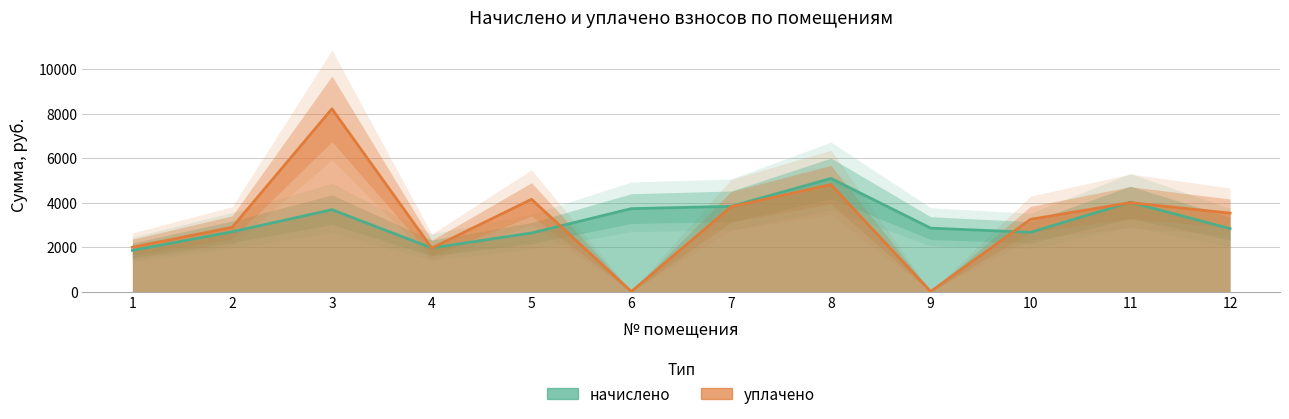

True or false: уплачено and начислено cross at least once.

True